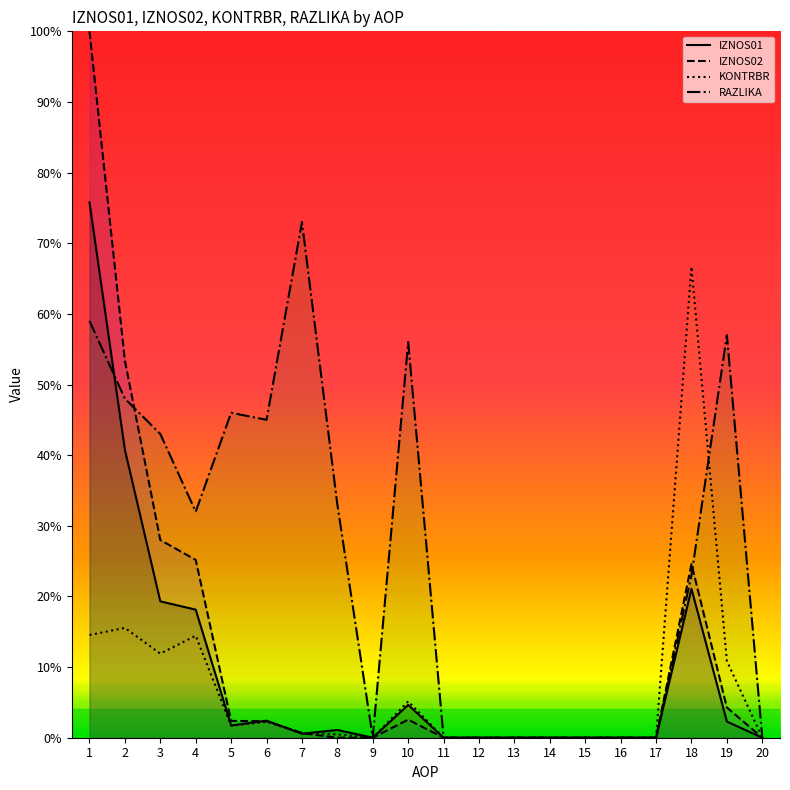

Reading left to right, extract all data points from this chart.

IZNOS01: 1=0.8	2=0.4	3=0.2	4=0.2	5=0.0	6=0.0	7=0.0	8=0.0	9=0.0	10=0.0	11=0.0	12=0.0	13=0.0	14=0.0	15=0.0	16=0.0	17=0.0	18=0.2	19=0.0	20=0.0
IZNOS02: 1=1.0	2=0.5	3=0.3	4=0.3	5=0.0	6=0.0	7=0.0	8=0.0	9=0.0	10=0.0	11=0.0	12=0.0	13=0.0	14=0.0	15=0.0	16=0.0	17=0.0	18=0.2	19=0.0	20=0.0
KONTRBR: 1=0.1	2=0.2	3=0.1	4=0.1	5=0.0	6=0.0	7=0.0	8=0.0	9=0.0	10=0.1	11=0.0	12=0.0	13=0.0	14=0.0	15=0.0	16=0.0	17=0.0	18=0.7	19=0.1	20=0.0
RAZLIKA: 1=0.6	2=0.5	3=0.4	4=0.3	5=0.5	6=0.5	7=0.7	8=0.3	9=0.0	10=0.6	11=0.0	12=0.0	13=0.0	14=0.0	15=0.0	16=0.0	17=0.0	18=0.2	19=0.6	20=0.0